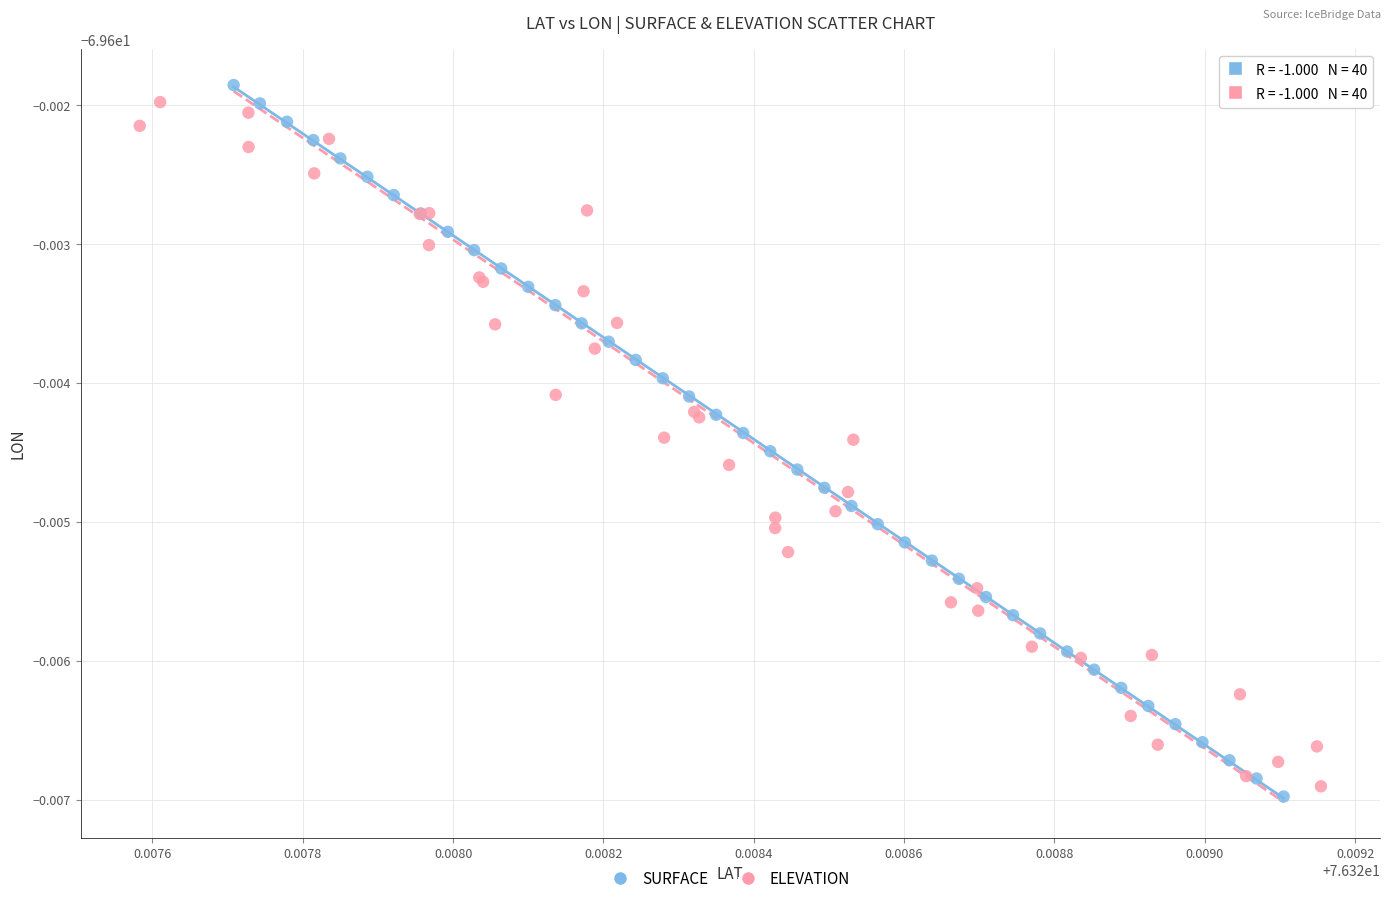

Which series contains the highest Y value?

SURFACE